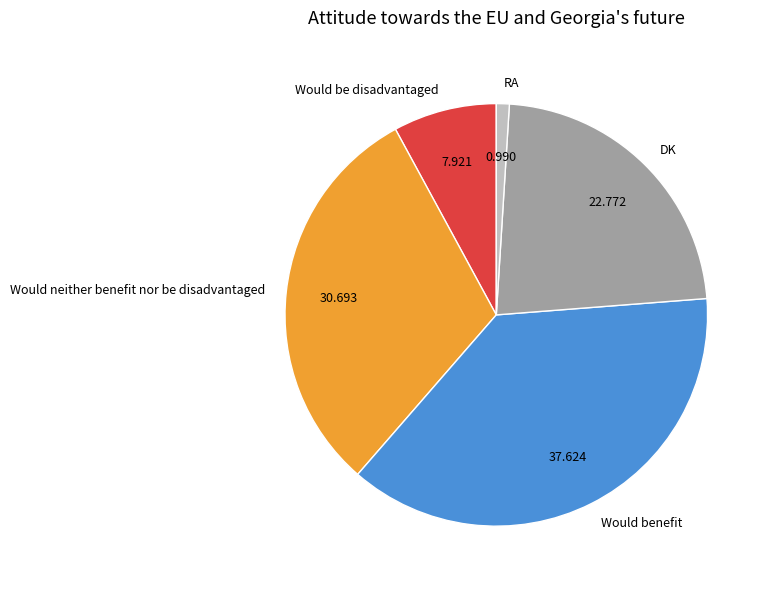

Which has a higher value, Would benefit or Would neither benefit nor be disadvantaged?

Would benefit